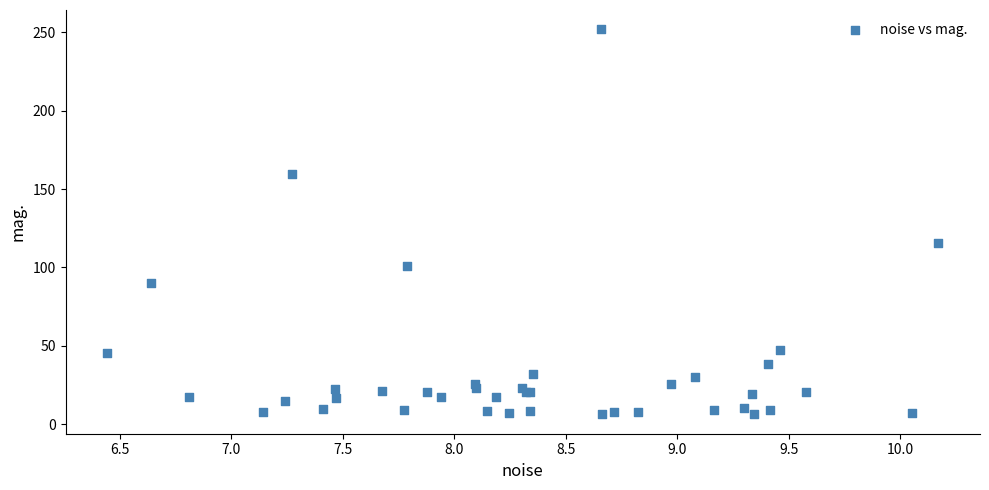

What Y value in the scatter plot is closest to 129?

115.5